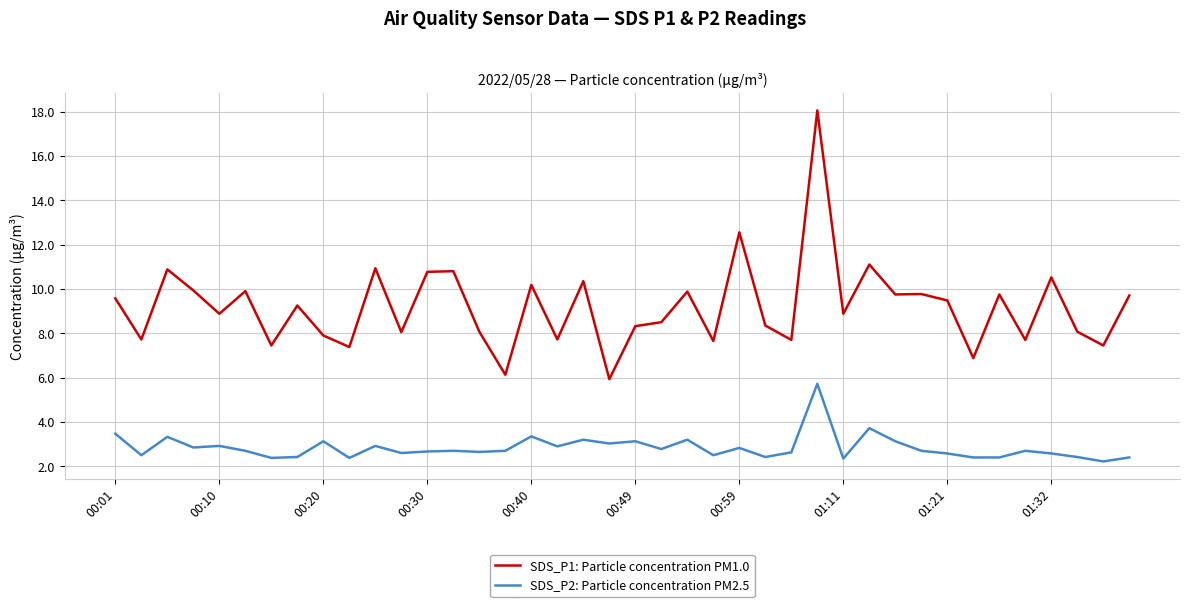

Which series has the largest total across all categories?

SDS_P1: Particle concentration PM1.0